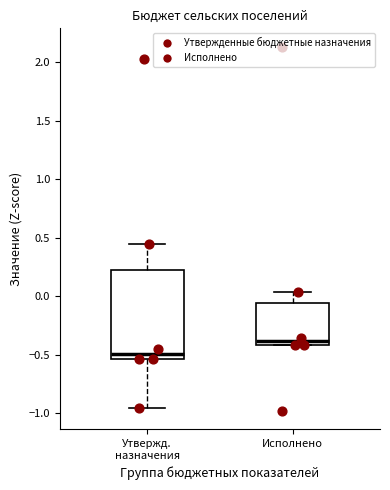

Reading left to right, transcribe this box plot: for each box, give where its median line is, the range the box spans, and where its two whiskers end, as read against the y-axis. The values are not printed on the chart, so give them approximately, as read against the axis.

Утвержд. назначения: median -0.50, box -0.55 to 0.20, whiskers -0.95 to 0.45
Исполнено: median -0.40 (just above the box's lower edge), box -0.40 to -0.05, whiskers -0.40 to 0.05